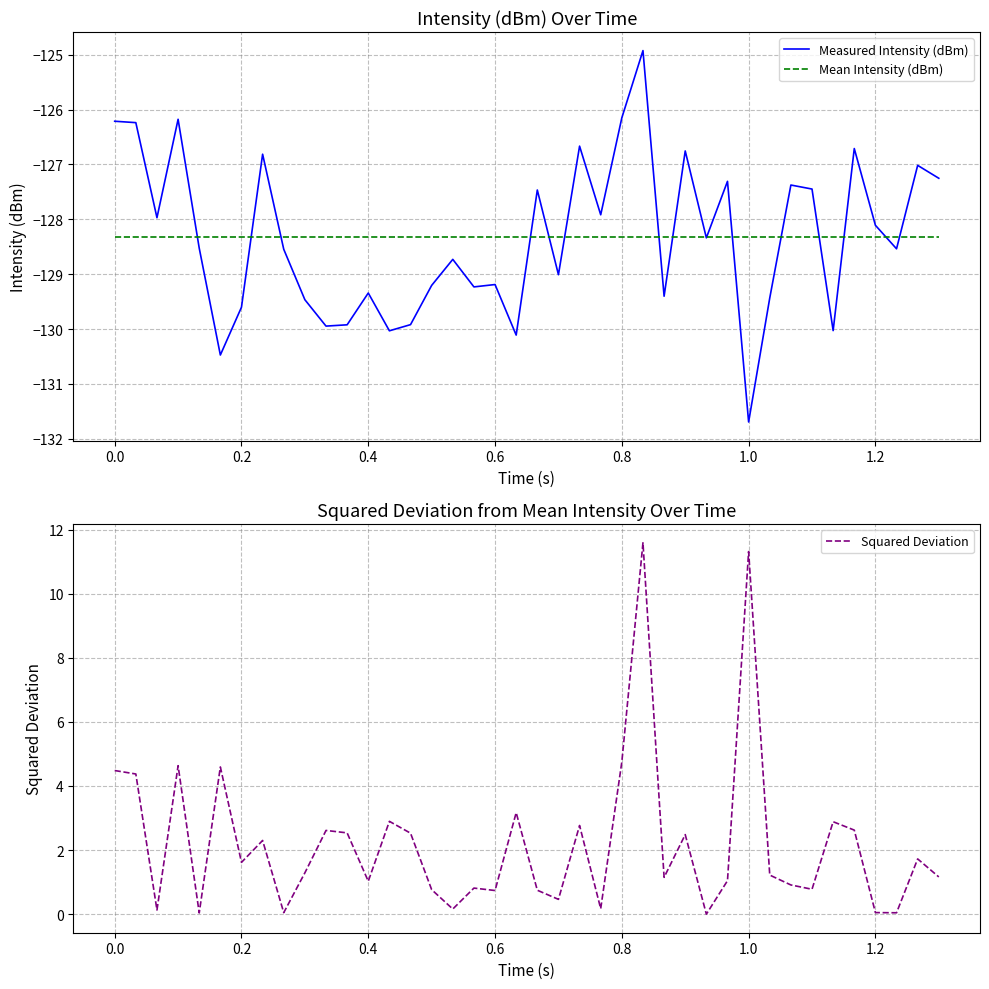

What is the highest value of the Measured Intensity (dBm) series?

-124.9